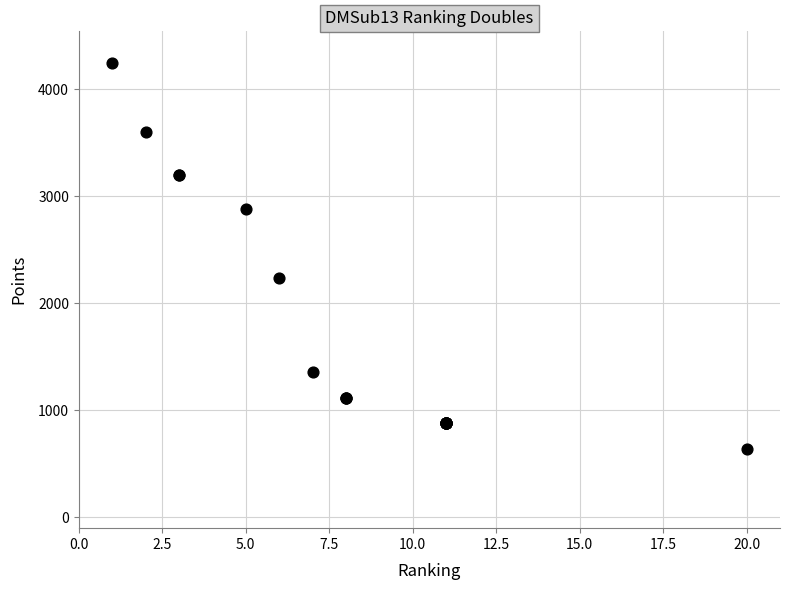

What Y value in the scatter plot is closest to 2440?

2240